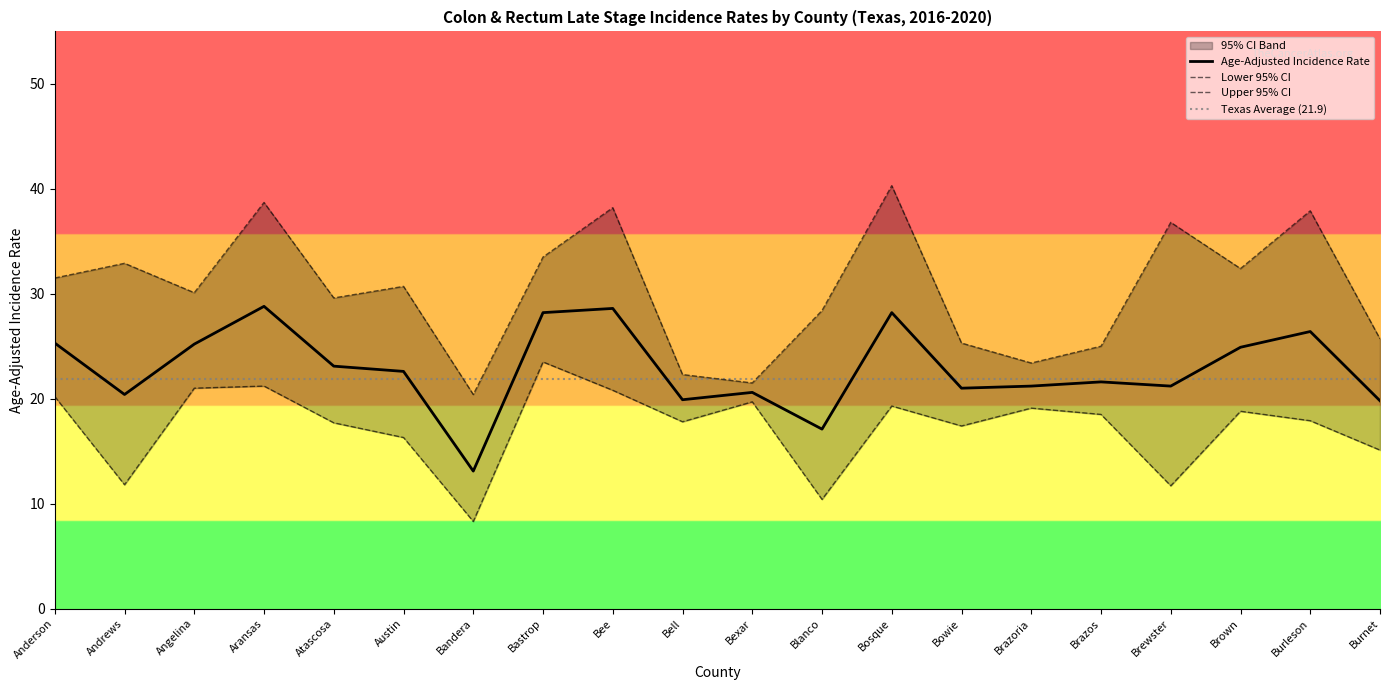

What is the maximum value shown in the chart?

40.3